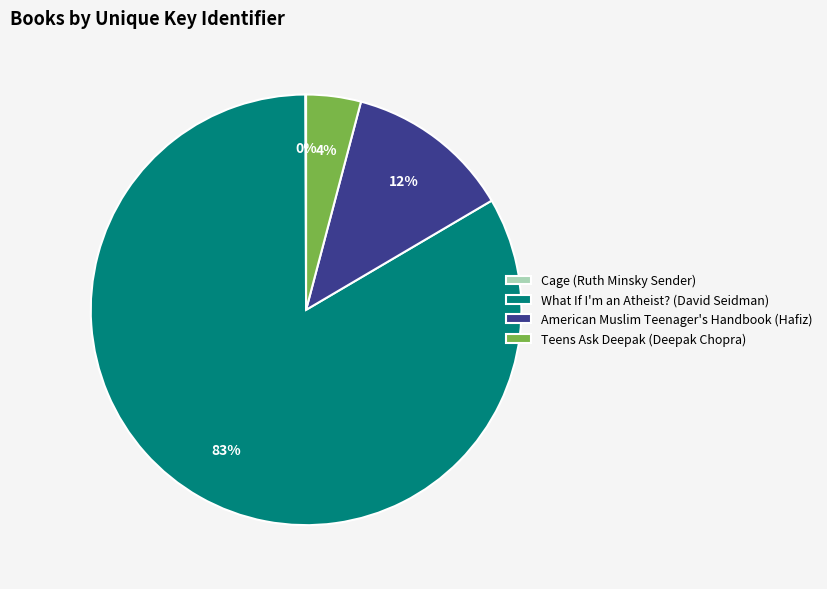

Which slice represents more than half of the pie?

What If I'm an Atheist? (David Seidman)